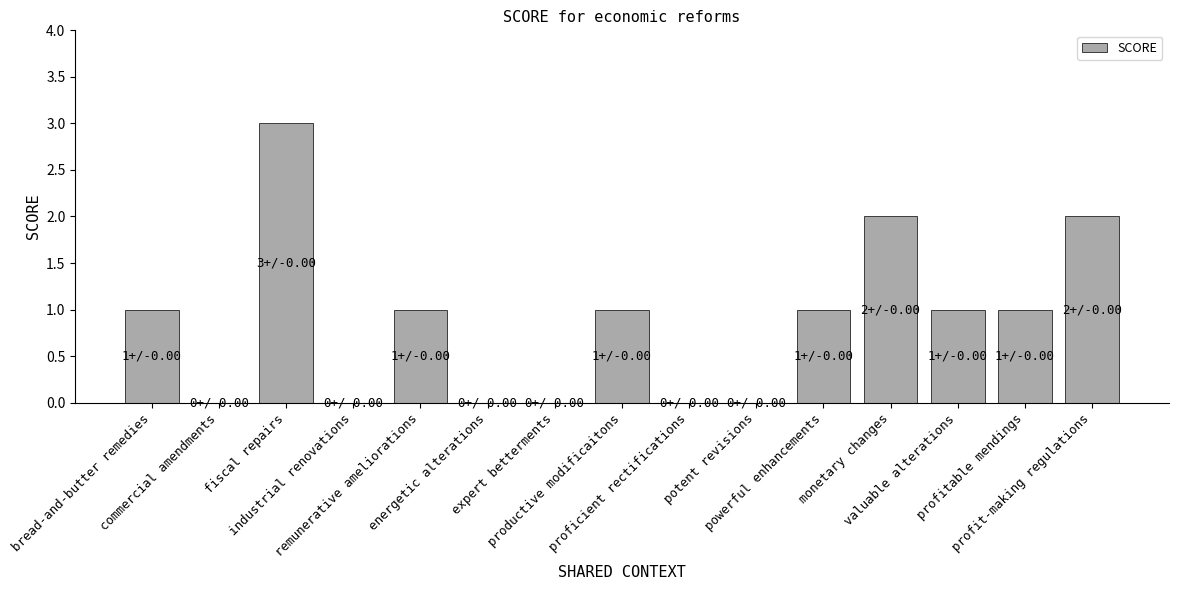

What is the greatest value displayed?

3